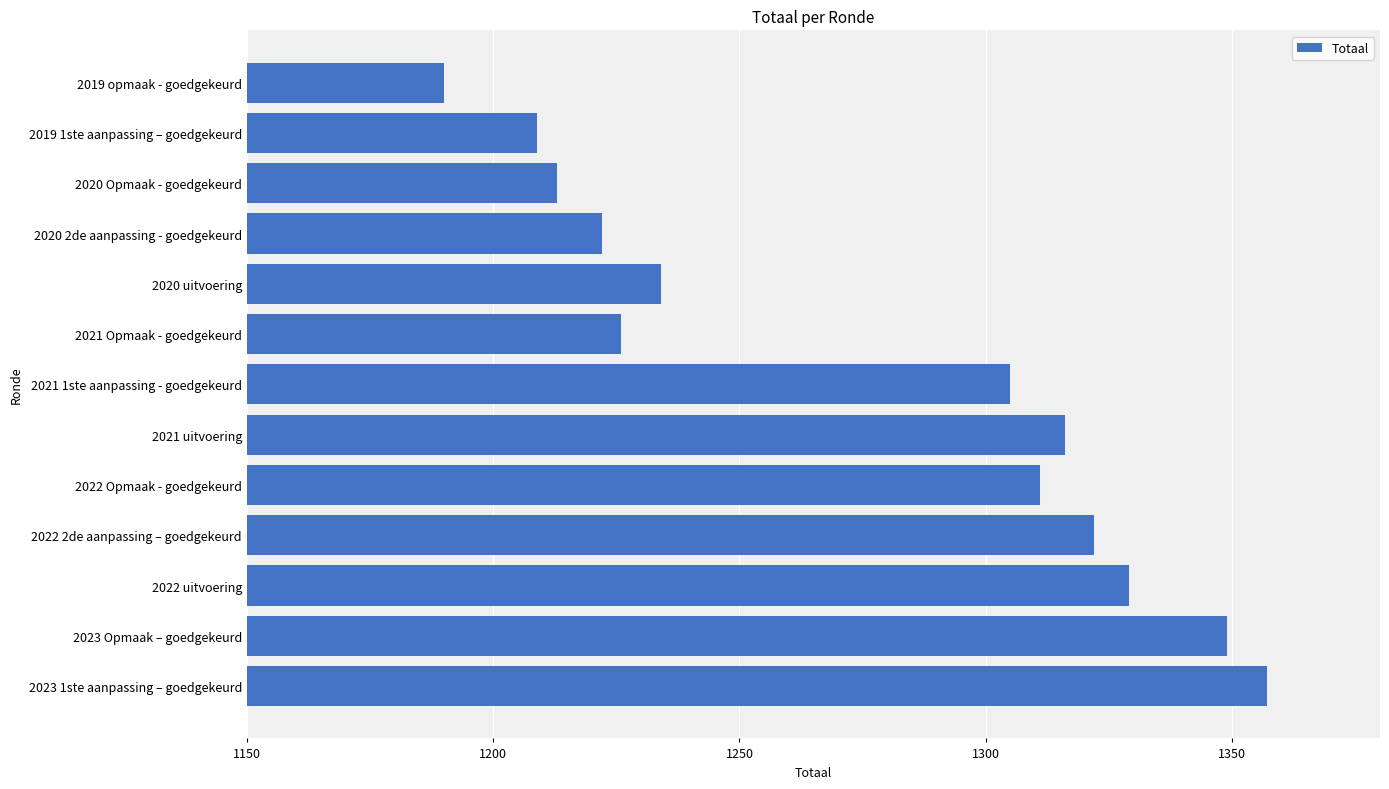

Reading bottom to top, transcribe all the data shown in this chart.

2023 1ste aanpassing – goedgekeurd=1357	2023 Opmaak – goedgekeurd=1349	2022 uitvoering=1329	2022 2de aanpassing – goedgekeurd=1322	2022 Opmaak - goedgekeurd=1311	2021 uitvoering=1316	2021 1ste aanpassing - goedgekeurd=1305	2021 Opmaak - goedgekeurd=1226	2020 uitvoering=1234	2020 2de aanpassing - goedgekeurd=1222	2020 Opmaak - goedgekeurd=1213	2019 1ste aanpassing – goedgekeurd=1209	2019 opmaak - goedgekeurd=1190